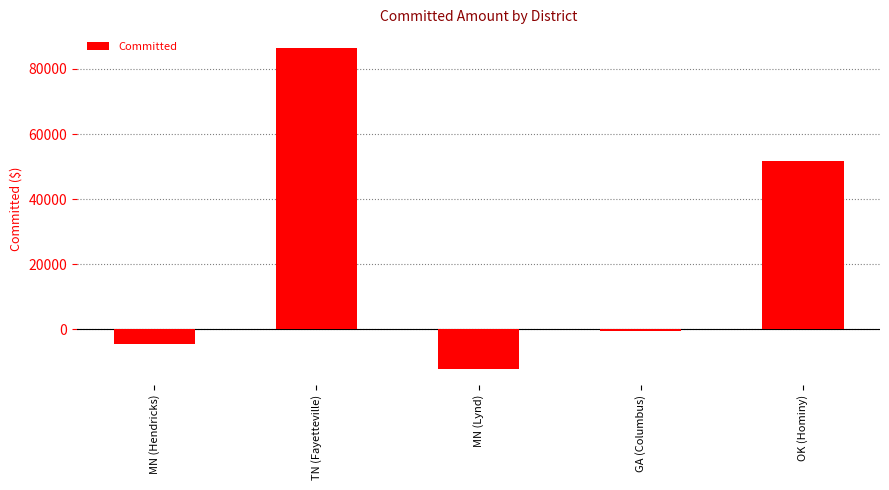

Reading left to right, extract all data points from this chart.

MN (Hendricks)=-4416.4	TN (Fayetteville)=86400.0	MN (Lynd)=-12163.2	GA (Columbus)=-565.4	OK (Hominy)=51794.4